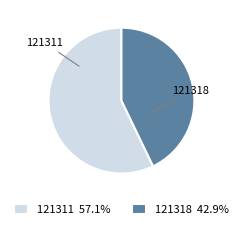

Do 121311 and 121318 together represent more than half of the pie?

Yes